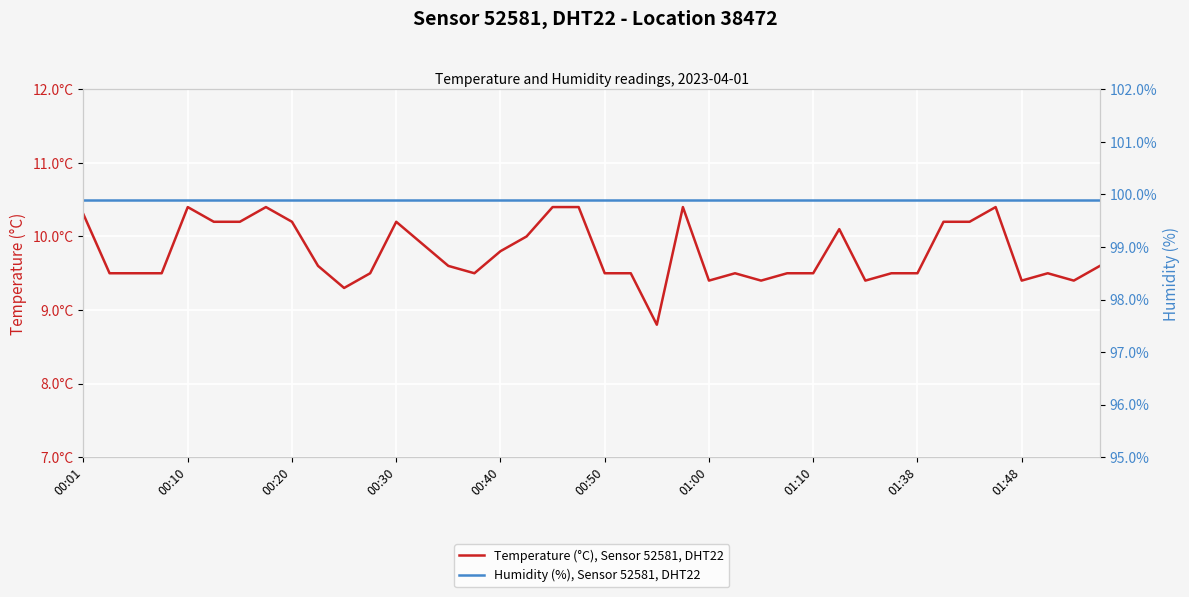

True or false: Temperature (°C), Sensor 52581, DHT22 and Humidity (%), Sensor 52581, DHT22 intersect in this chart.

False